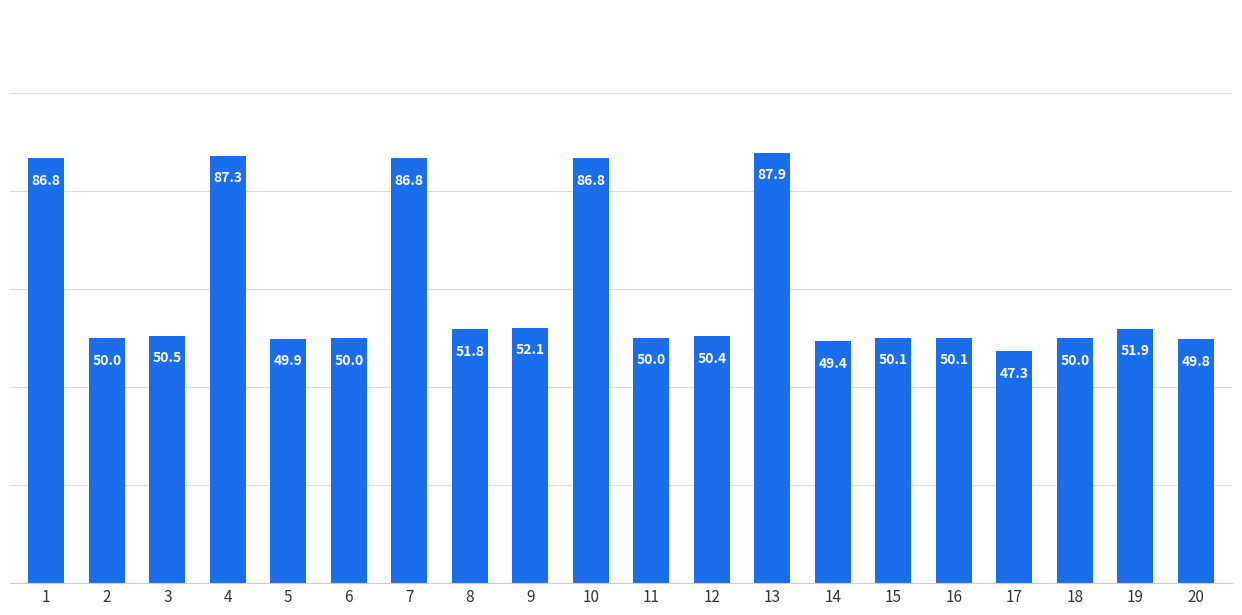

Which has a higher value, 19 or 6?

19